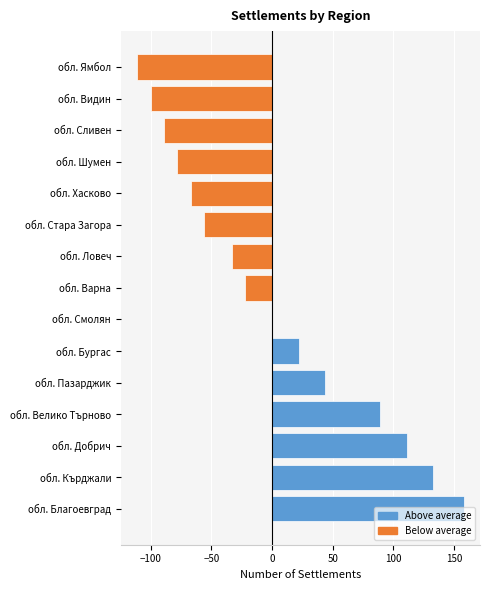

What is the greatest value displayed?

157.9